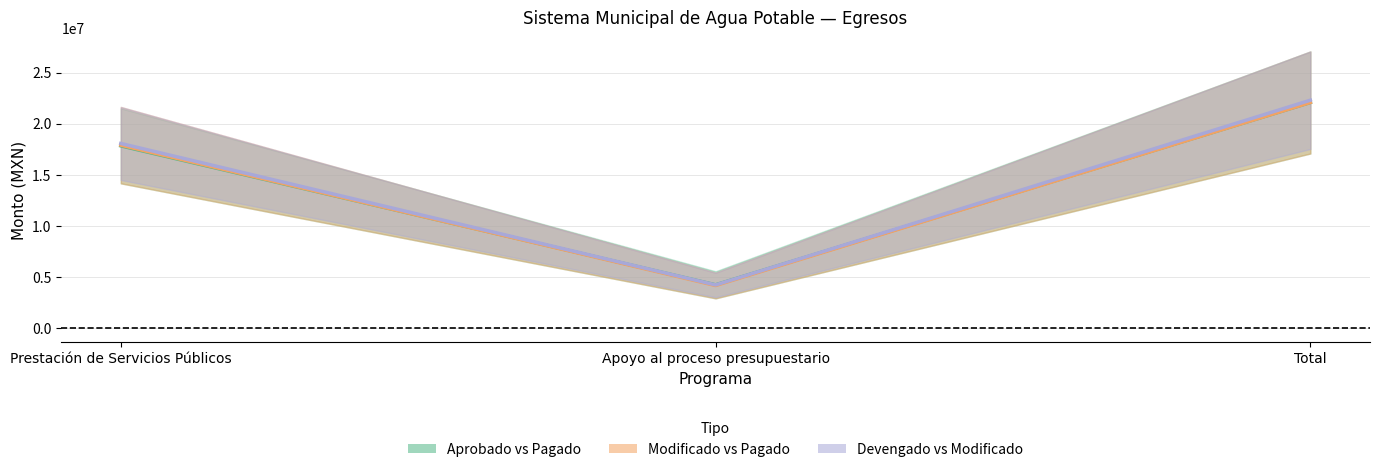

Which series has the largest total across all categories?

Media Devengado–Modificado